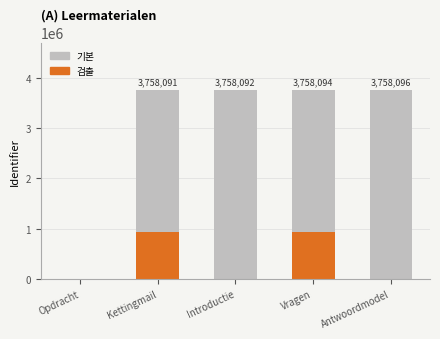

What is the sum of all values?

15032373